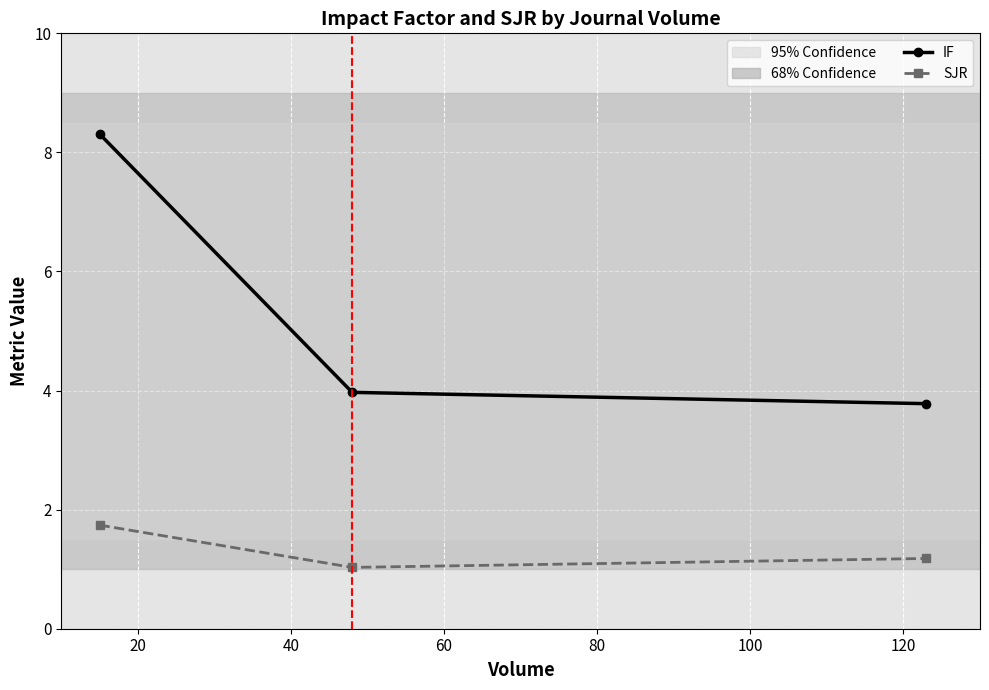

Which series has the widest spread of values?

IF